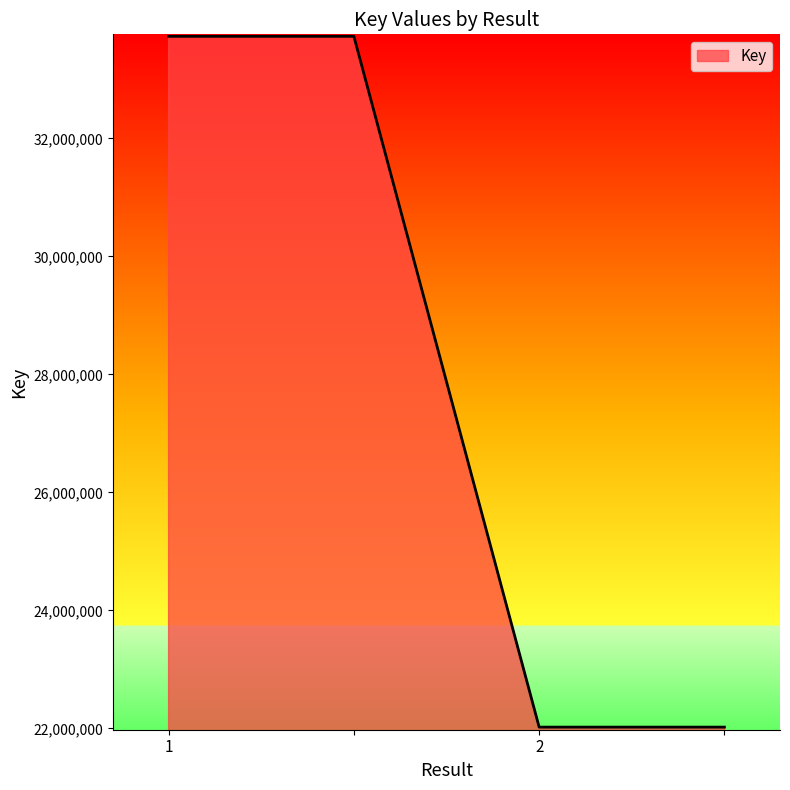

What is the sum of all values?

111508344